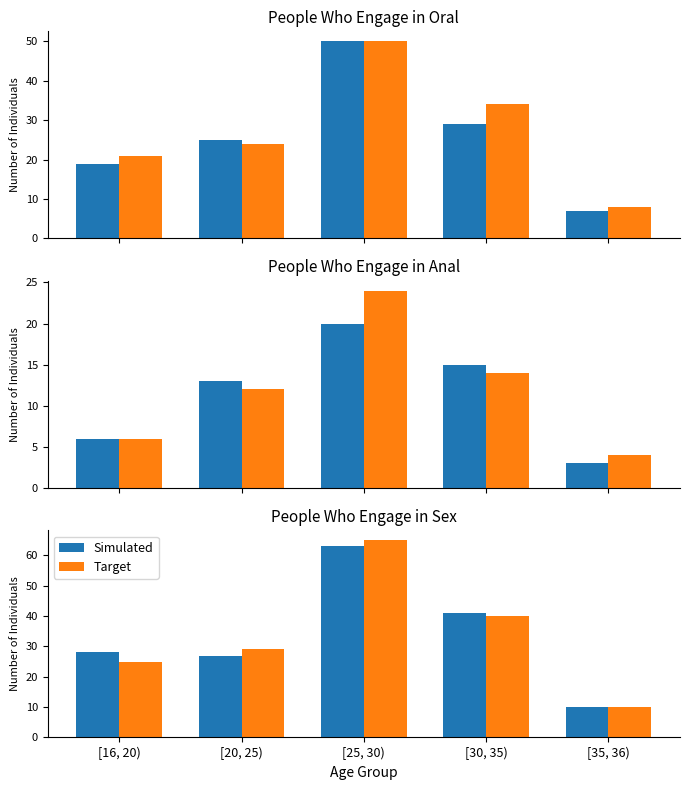

What is the label of the 4th bar from the right?

[20, 25)